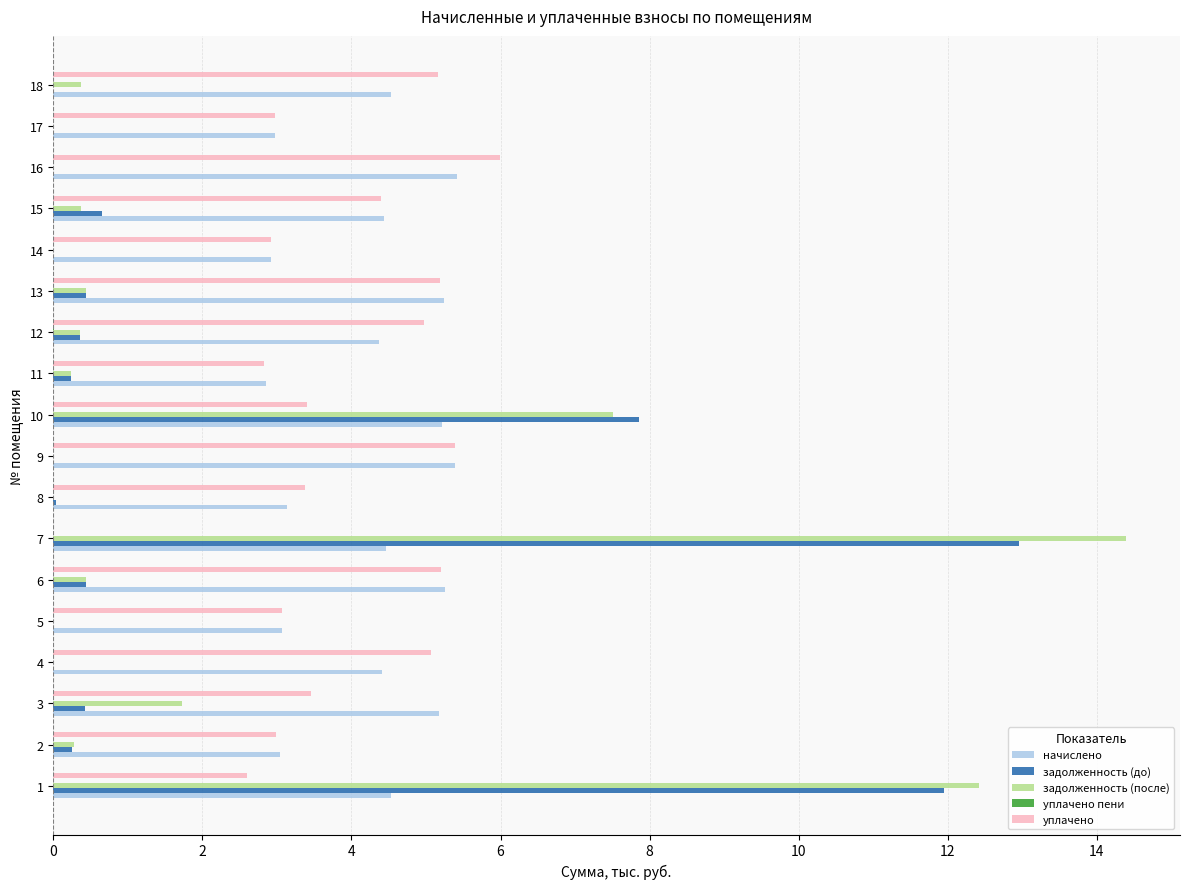

How many categories are shown in the chart?

18